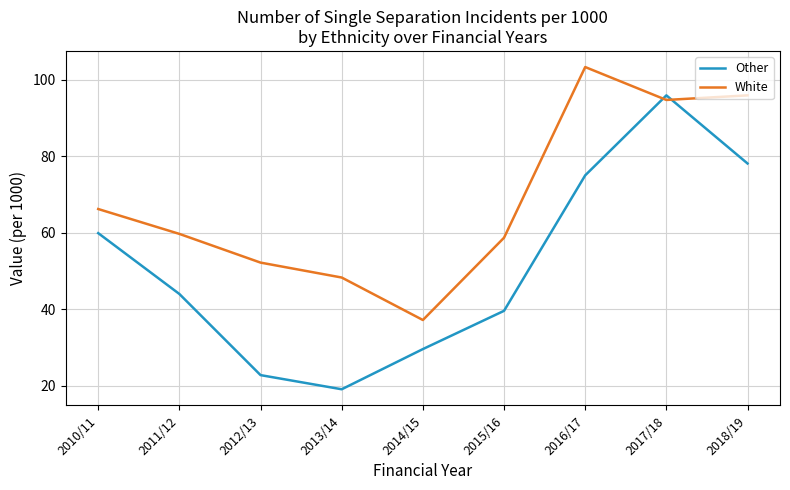

Reading right to left, extract all data points from this chart.

Other: 2018/19=78.1	2017/18=95.9	2016/17=75.0	2015/16=39.6	2014/15=29.6	2013/14=19.1	2012/13=22.8	2011/12=44.0	2010/11=59.9
White: 2018/19=95.9	2017/18=94.7	2016/17=103.3	2015/16=58.7	2014/15=37.2	2013/14=48.3	2012/13=52.2	2011/12=59.7	2010/11=66.2